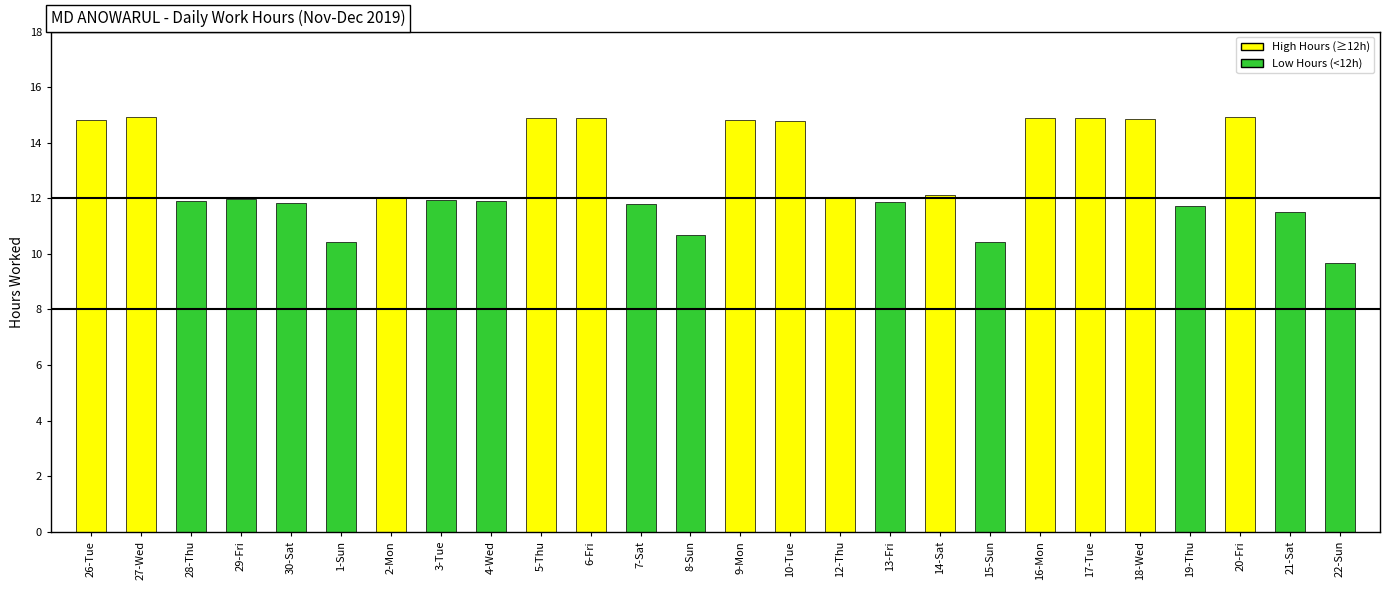

What position from the left is 22-Sun?

26